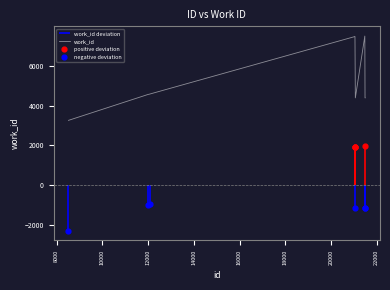

Approximately how many times larger is the value at 21039 compared to 21048?

1.0